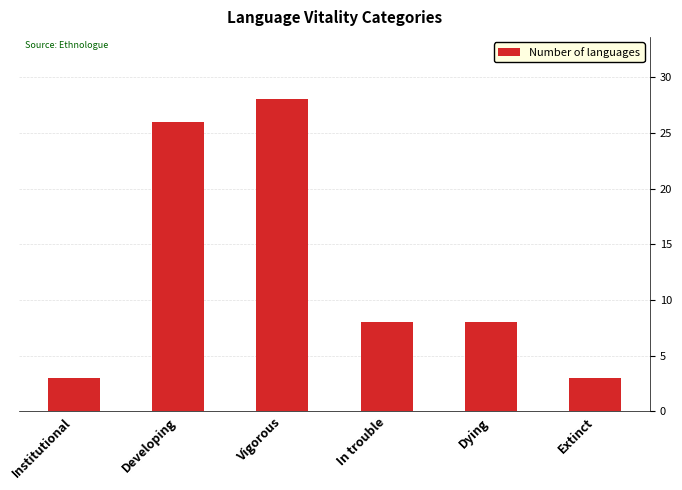

Is it true that the value at Developing is 8?

False